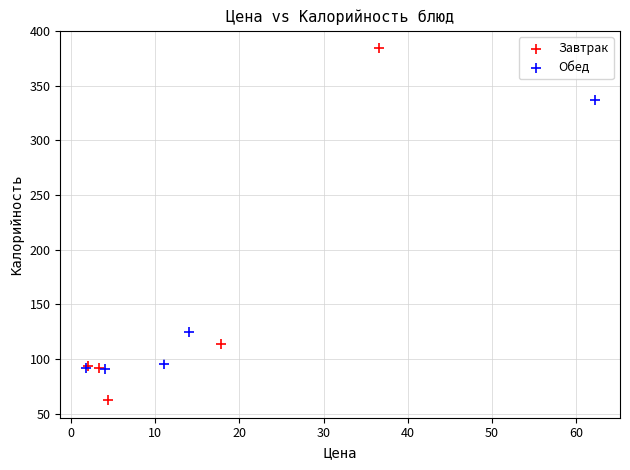

Which series has the widest spread of Y values?

Завтрак